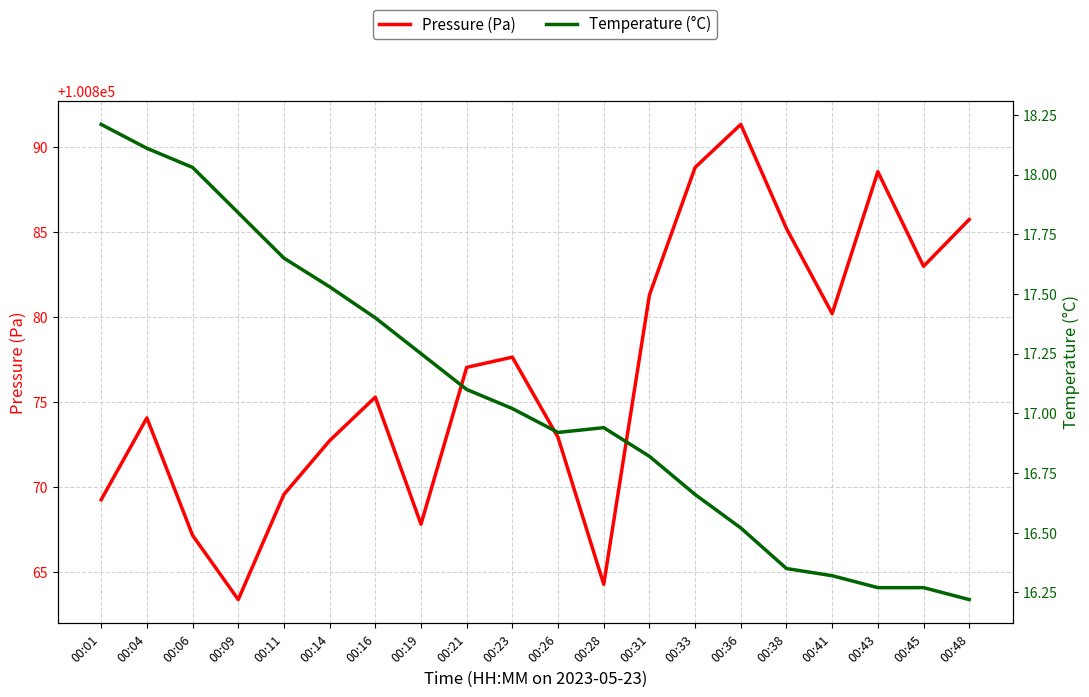

How many lines are shown in the chart?

2